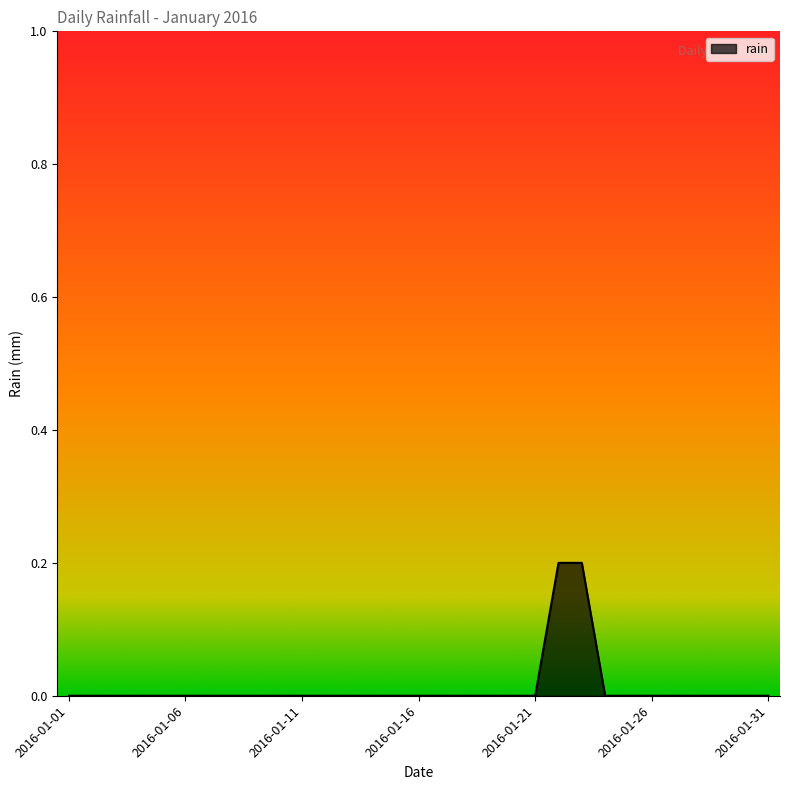

How many lines are shown in the chart?

1